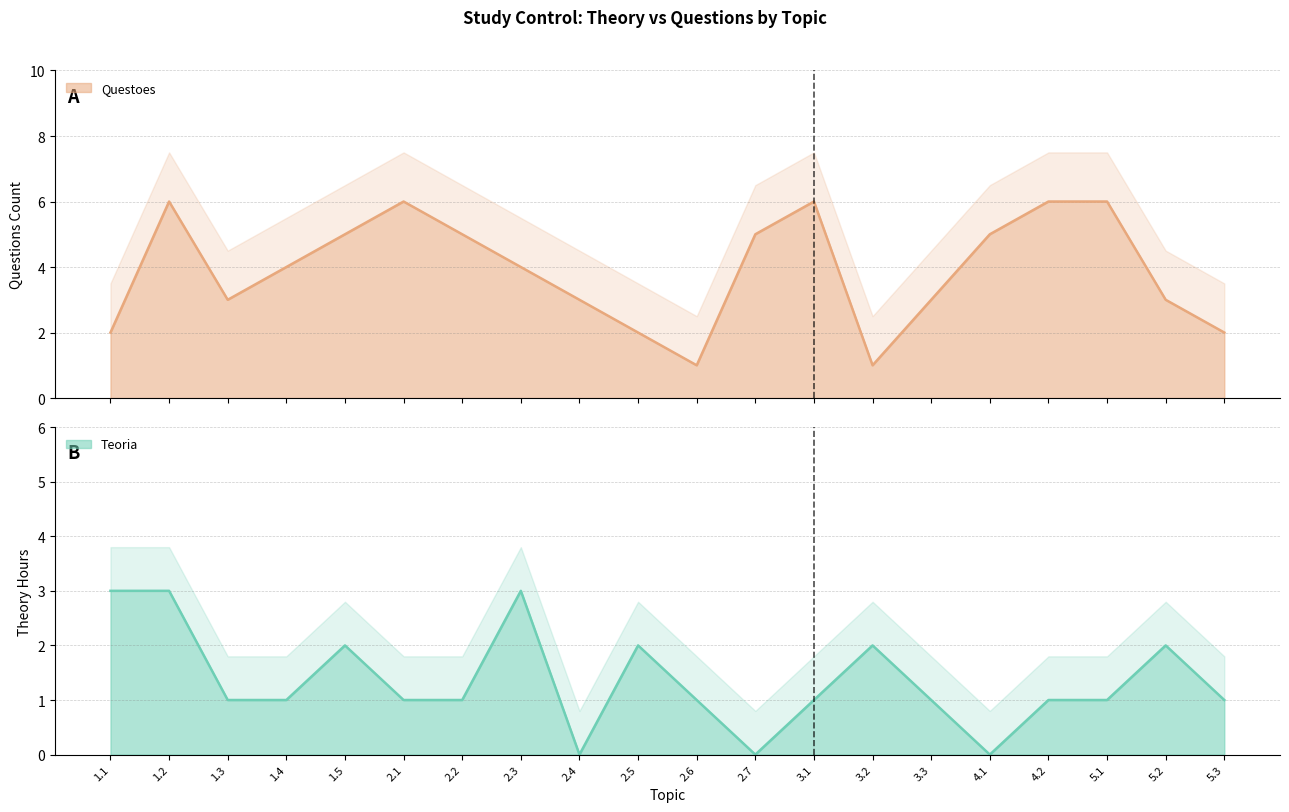

Reading left to right, list all the values displayed in this chart.

Teoria: 1.1=3	1.2=3	1.3=1	1.4=1	1.5=2	2.1=1	2.2=1	2.3=3	2.4=0	2.5=2	2.6=1	2.7=0	3.1=1	3.2=2	3.3=1	4.1=0	4.2=1	5.1=1	5.2=2	5.3=1
Questoes: 1.1=2	1.2=6	1.3=3	1.4=4	1.5=5	2.1=6	2.2=5	2.3=4	2.4=3	2.5=2	2.6=1	2.7=5	3.1=6	3.2=1	3.3=3	4.1=5	4.2=6	5.1=6	5.2=3	5.3=2